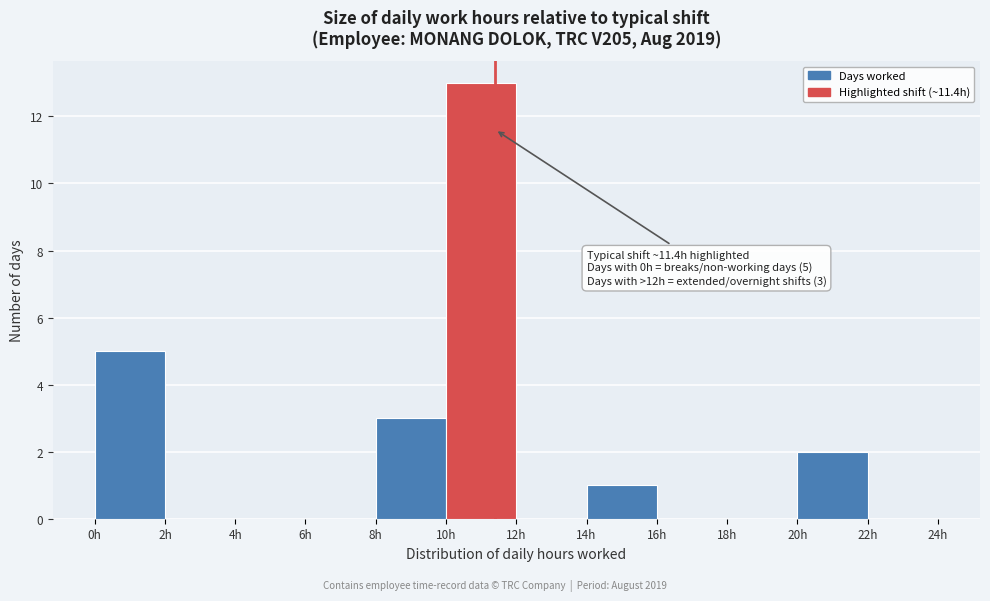

Which range on the x-axis has the tallest bar?

10 to 12